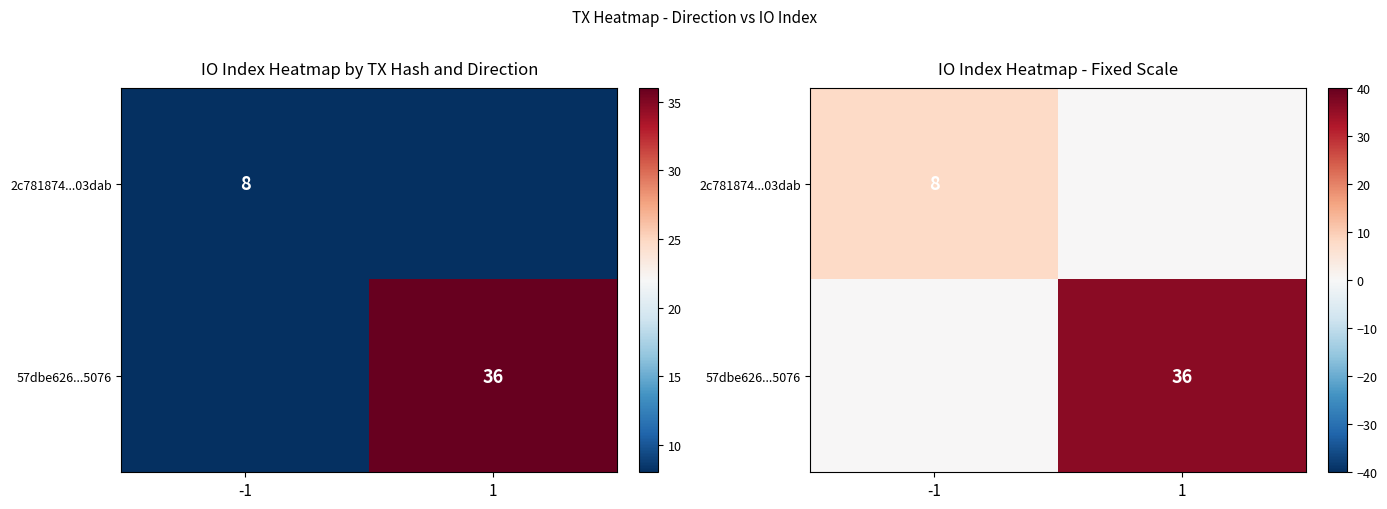

At 1, list the series in order from smallest to largest.

2c781874...03dab, 57dbe626...5076